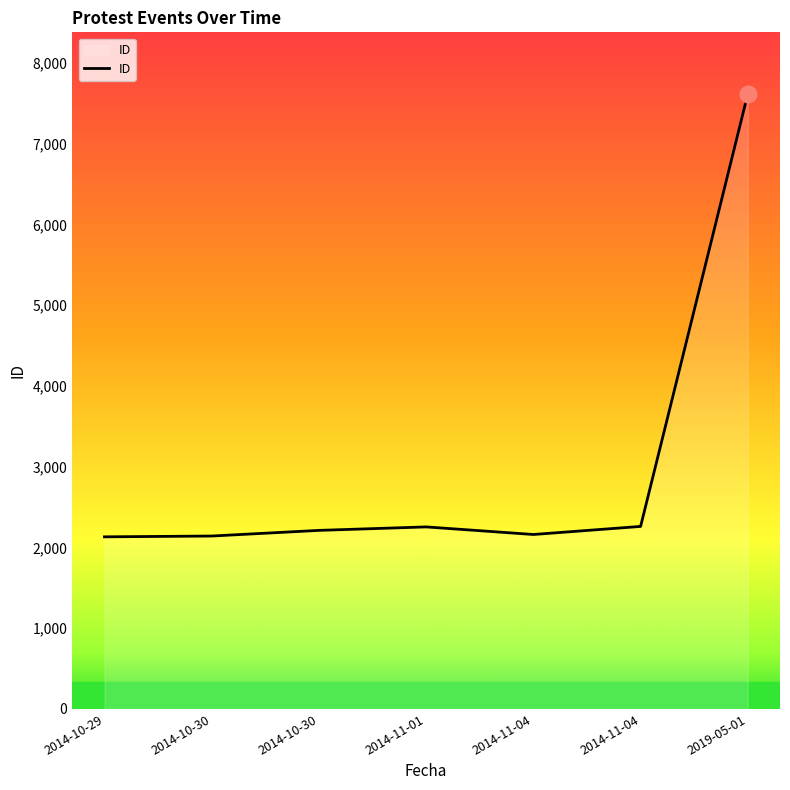

Is it true that the value at 2019-05-01 is 10783?

False